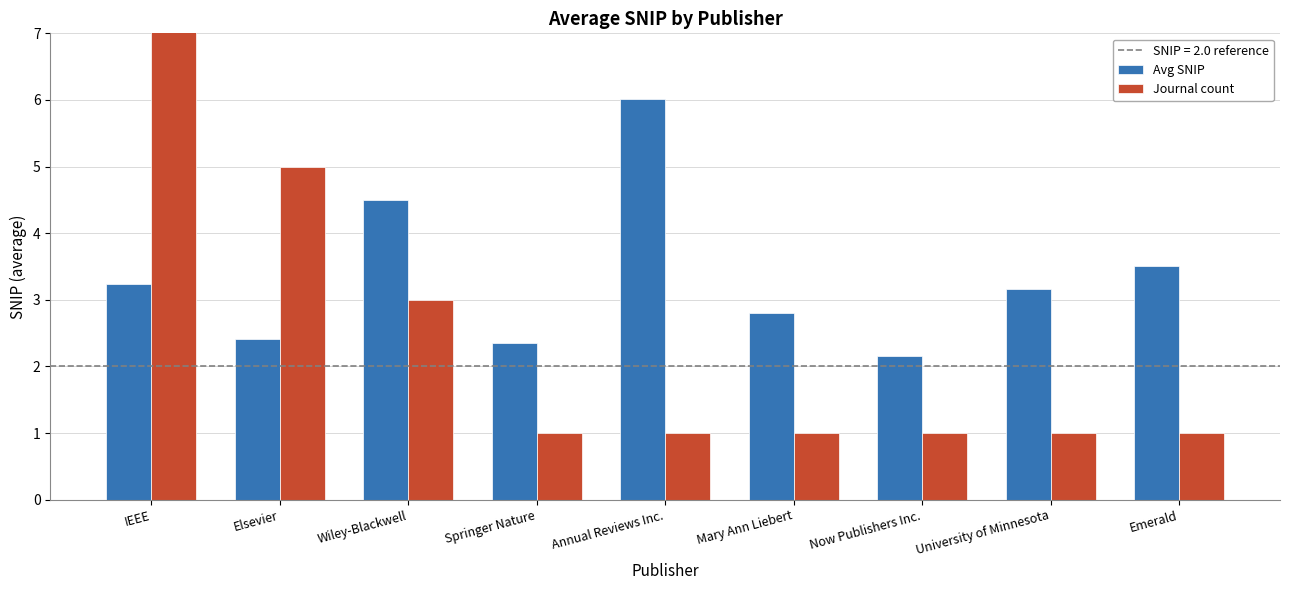

What is the minimum value for Journal count?

1.0